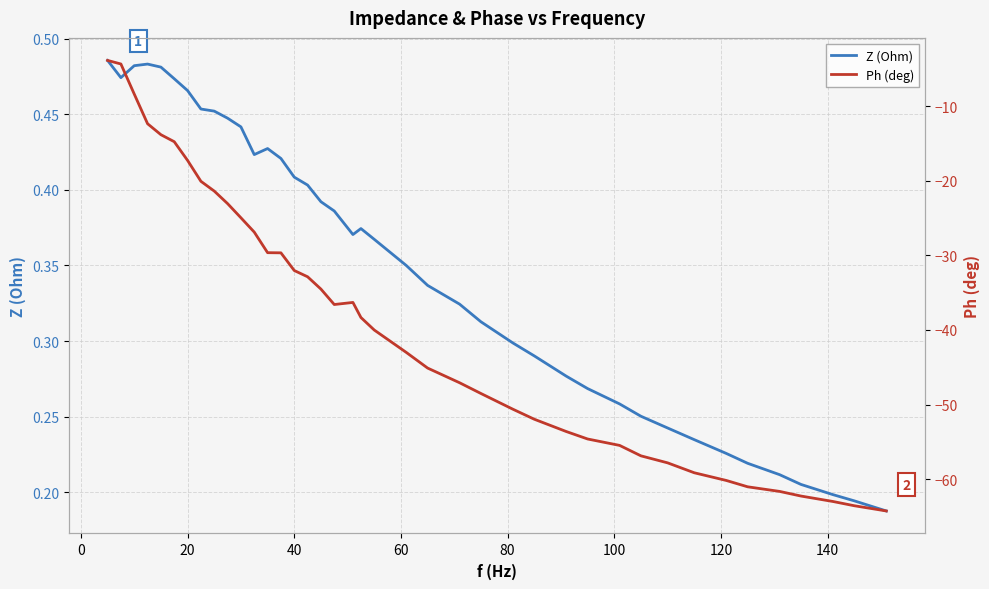

List the series in order of their peak value, lowest first.

Ph (deg), Z (Ohm)